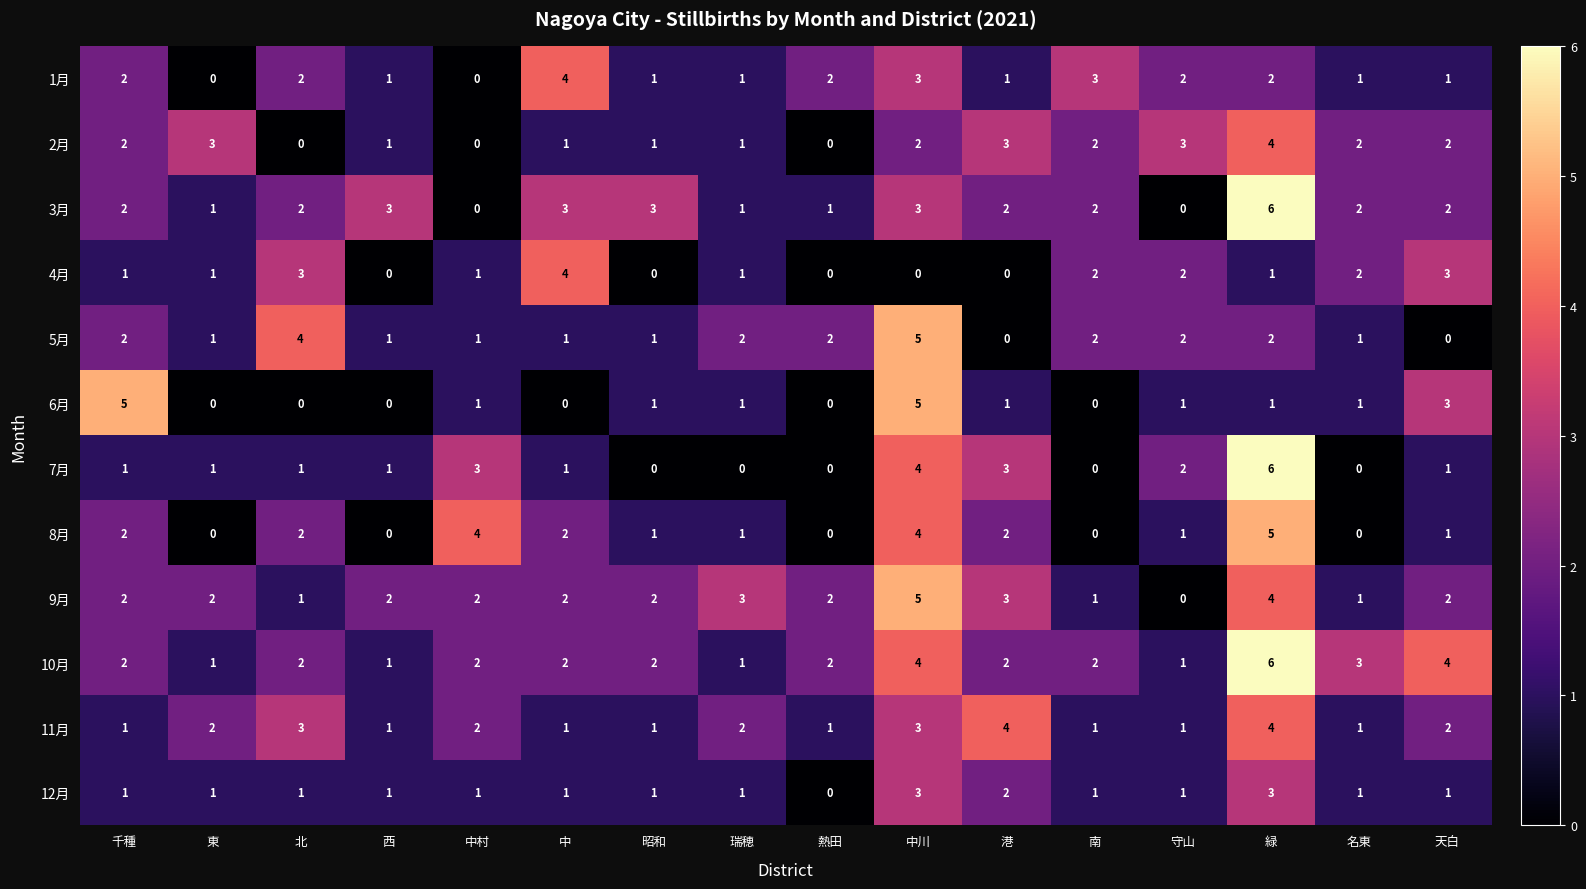

Which series has the largest total across all categories?

10月